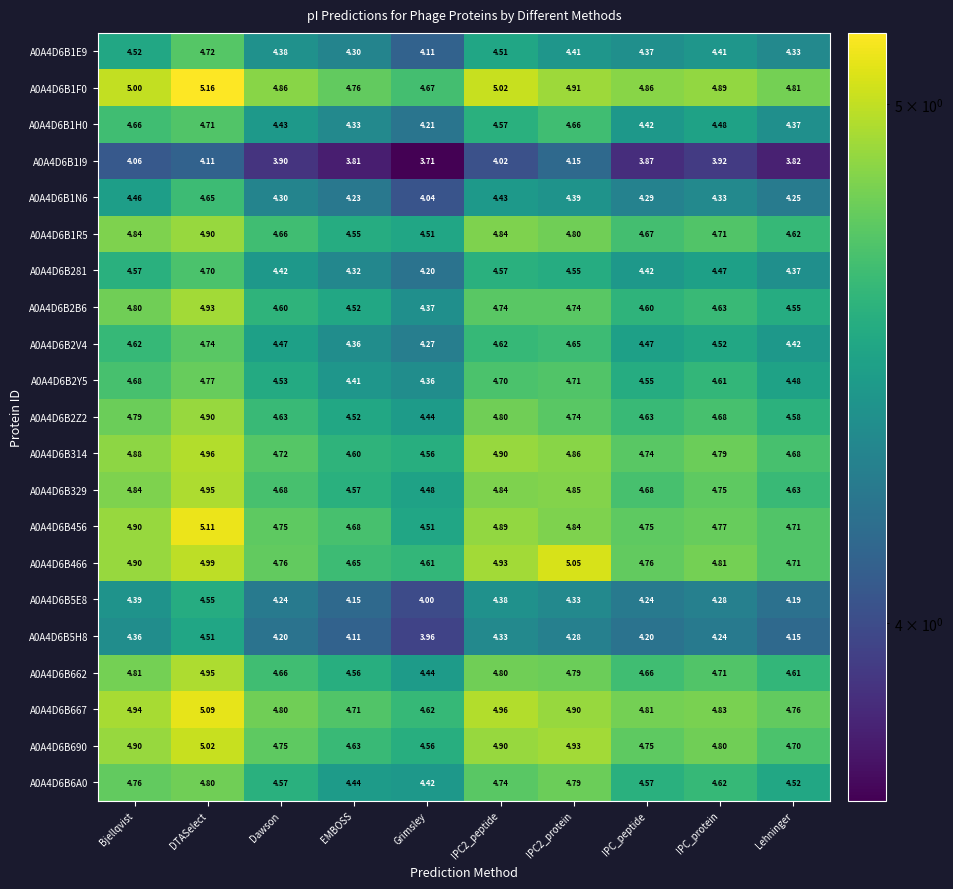

At how many categories does at least one series exceed 4?

10